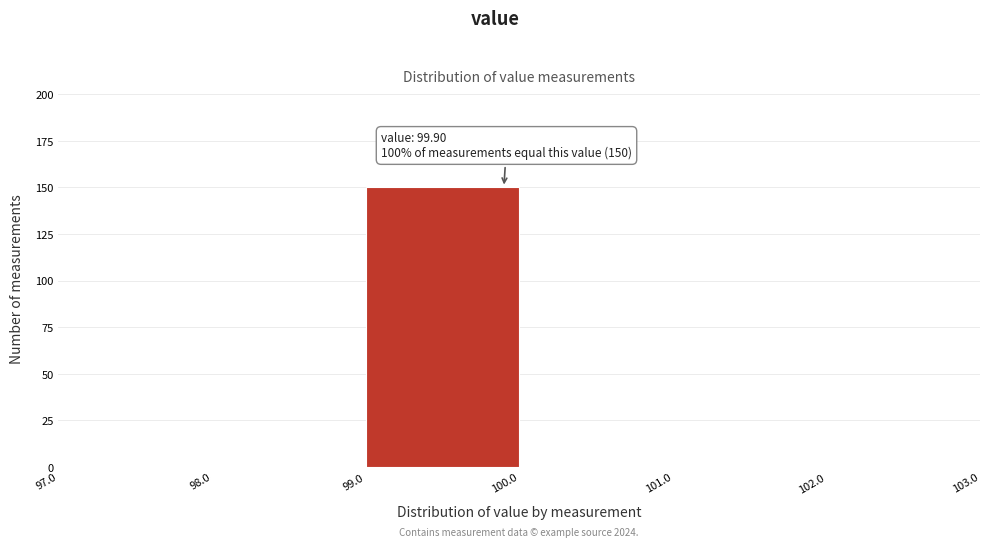

Over which range of the x-axis is the bar tallest?

99.0 to 100.0